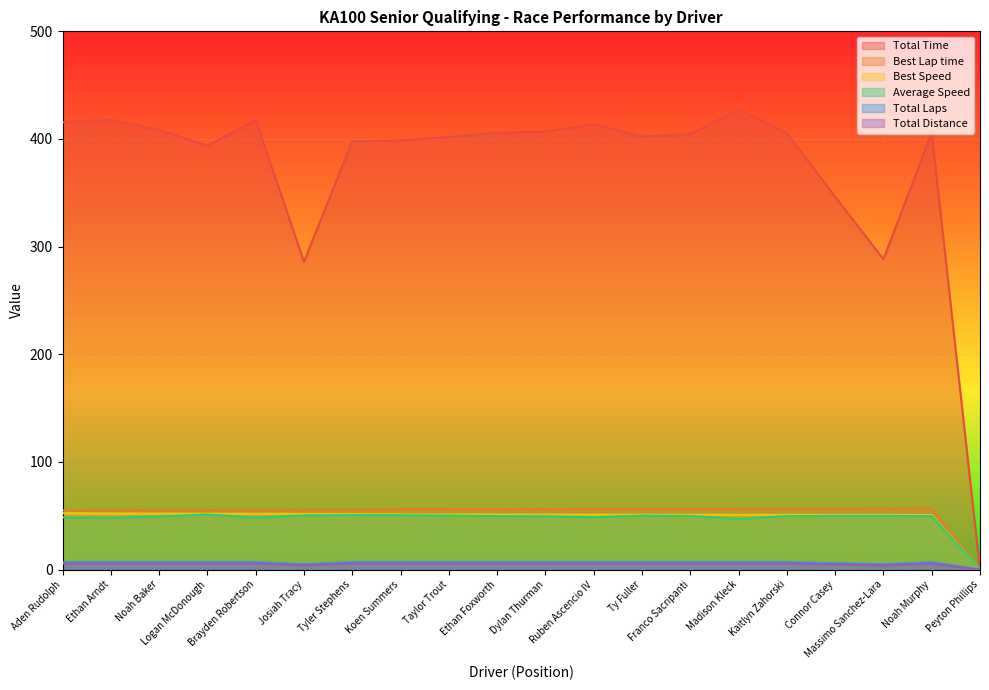

In Total Distance, how many points are lower than both neighbors (excluding endpoints)?

2